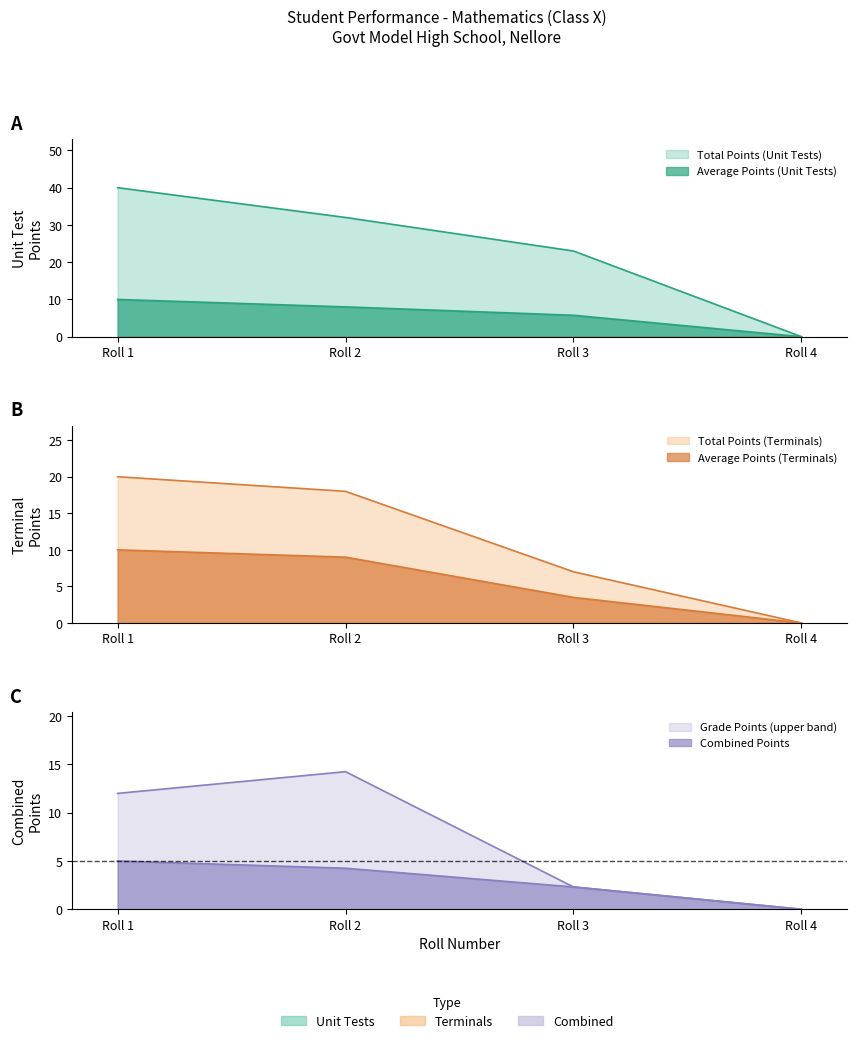

Does the chart have visible grid lines?

No